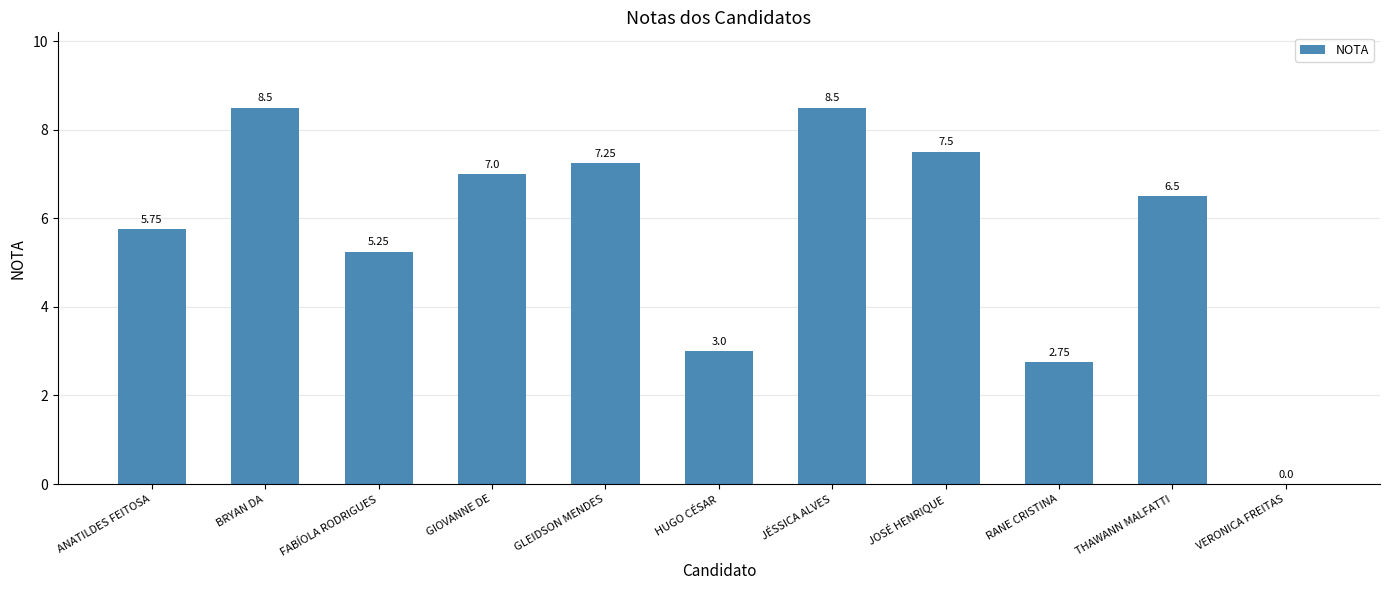

Between GLEIDSON MENDES and RANE CRISTINA, which is larger?

GLEIDSON MENDES